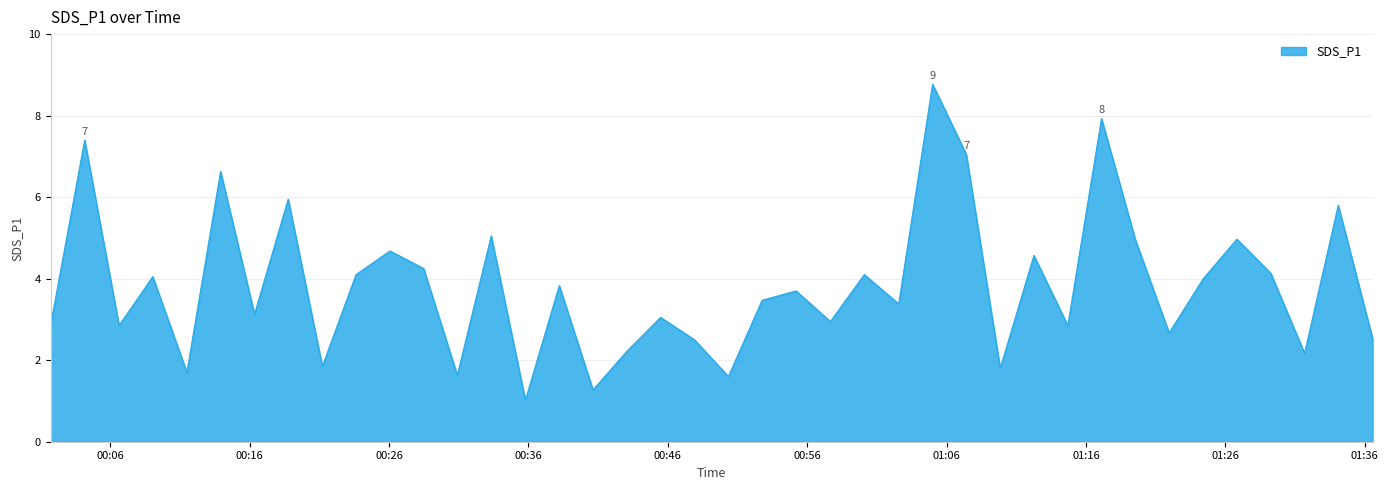

What is the smallest value displayed?

1.0